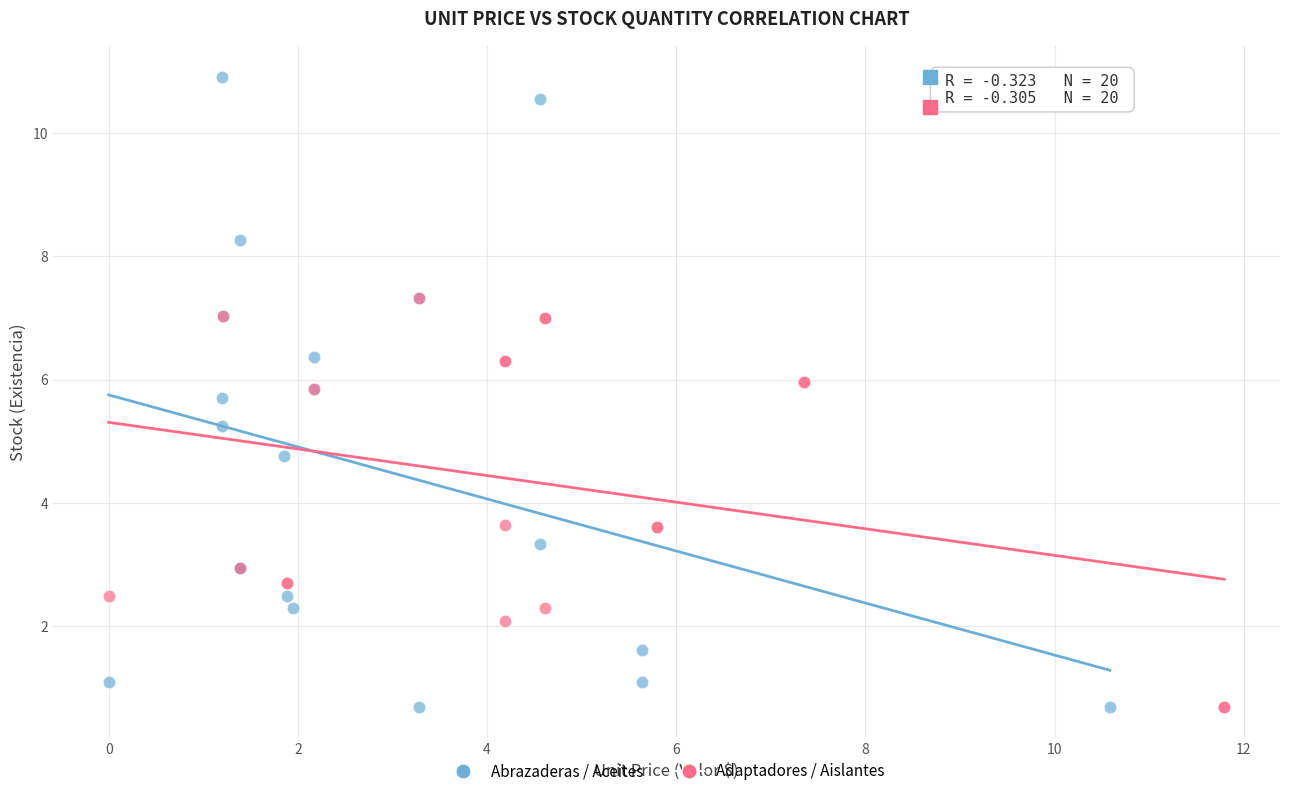

What are all the series names shown in the legend?

Abrazaderas / Aceites, Adaptadores / Aislantes